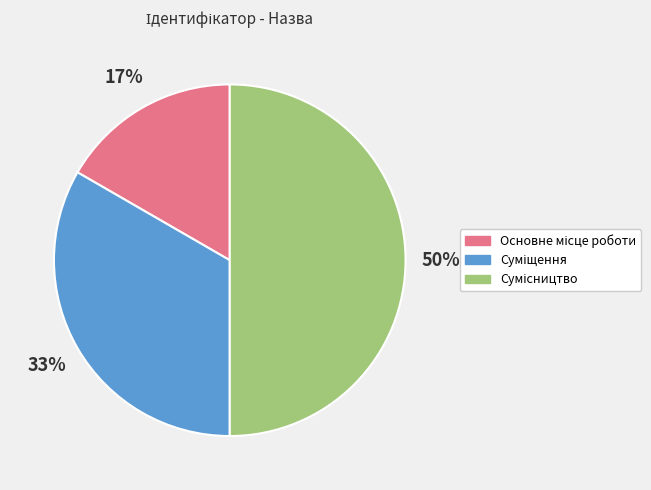

How many slices are in this pie chart?

3